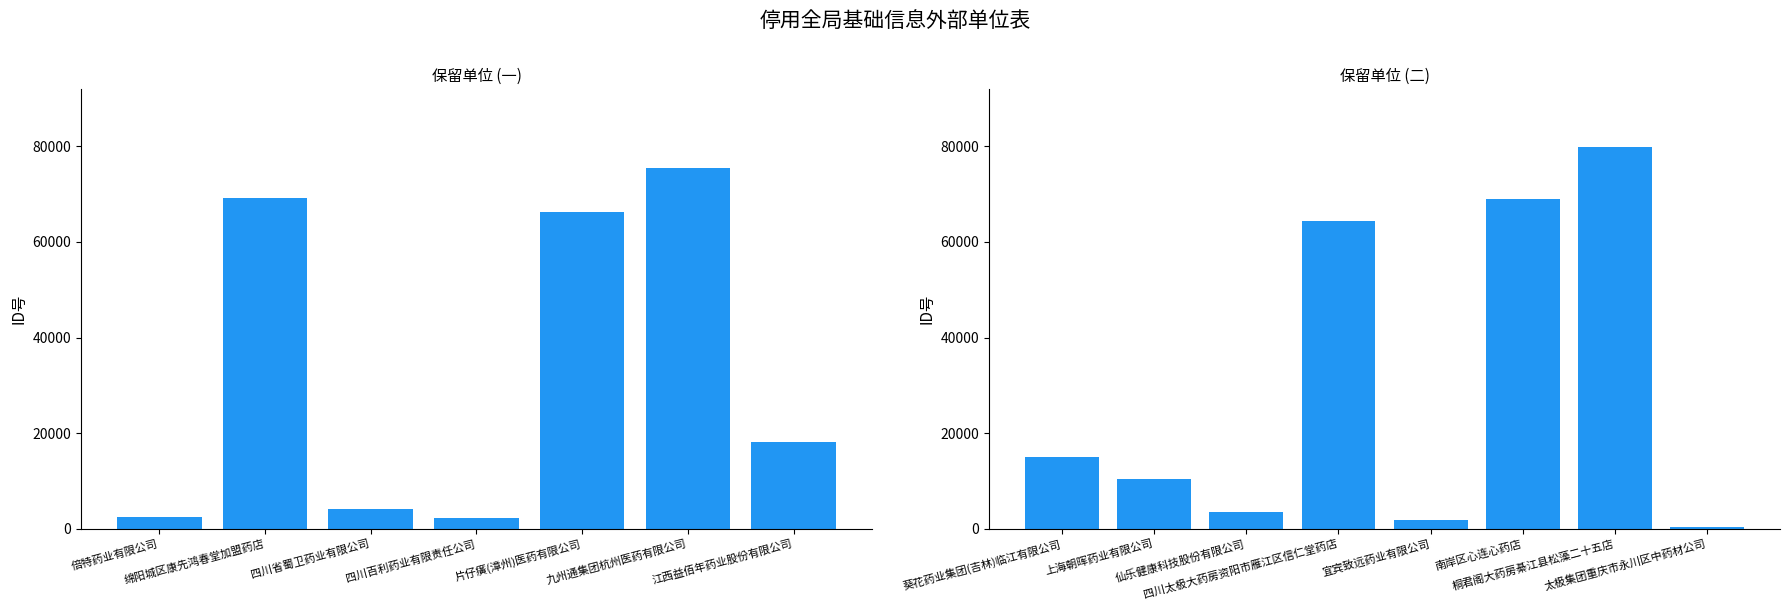

How many data points are less than 15088?

4